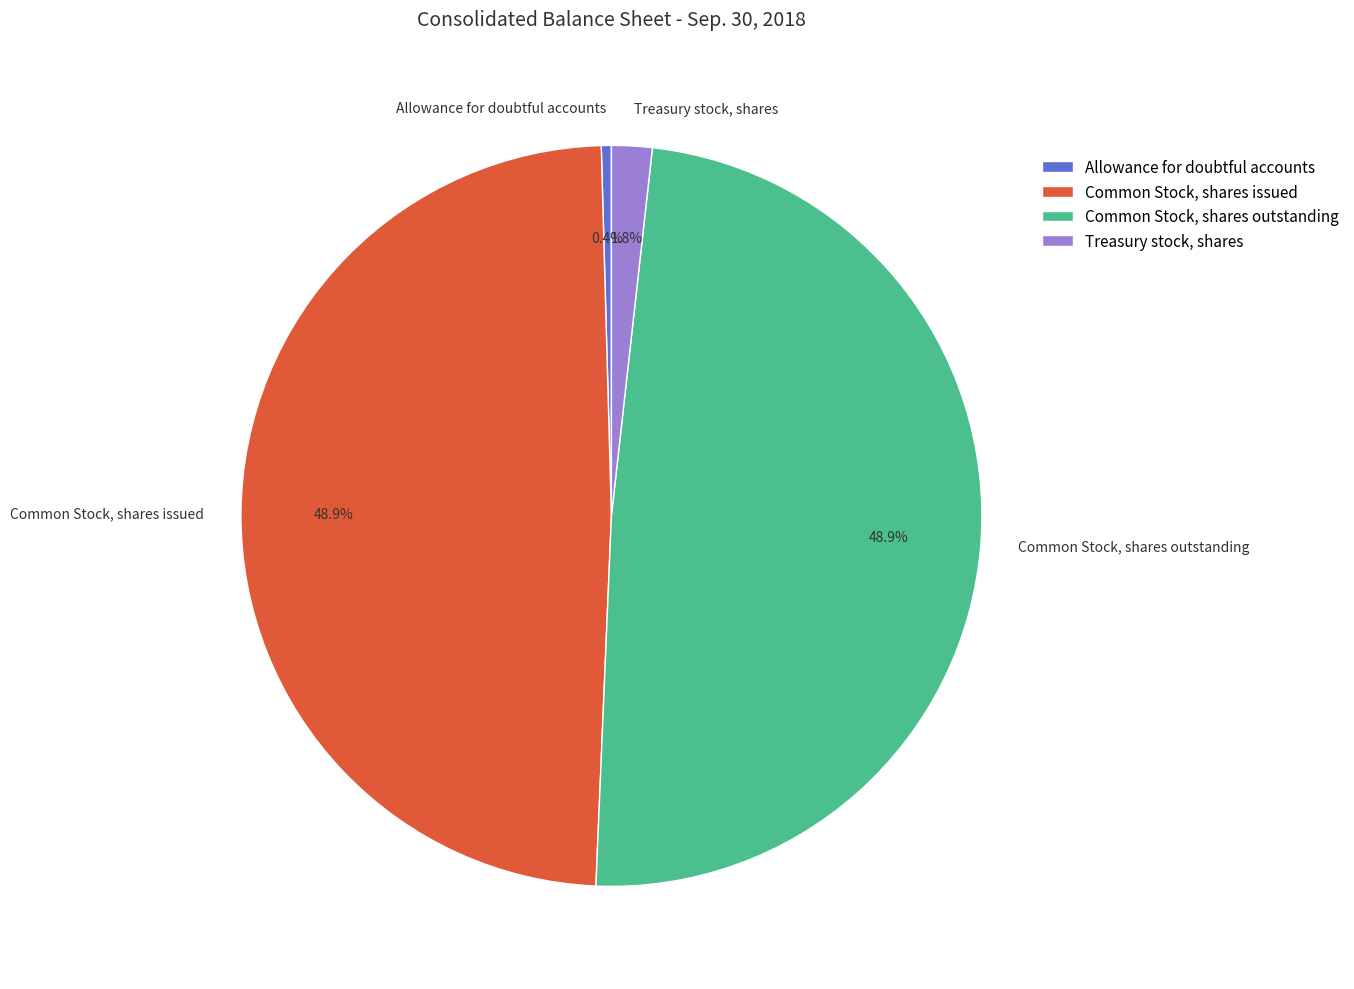

The Common Stock, shares outstanding slice represents 58% of the pie. True or false?

False